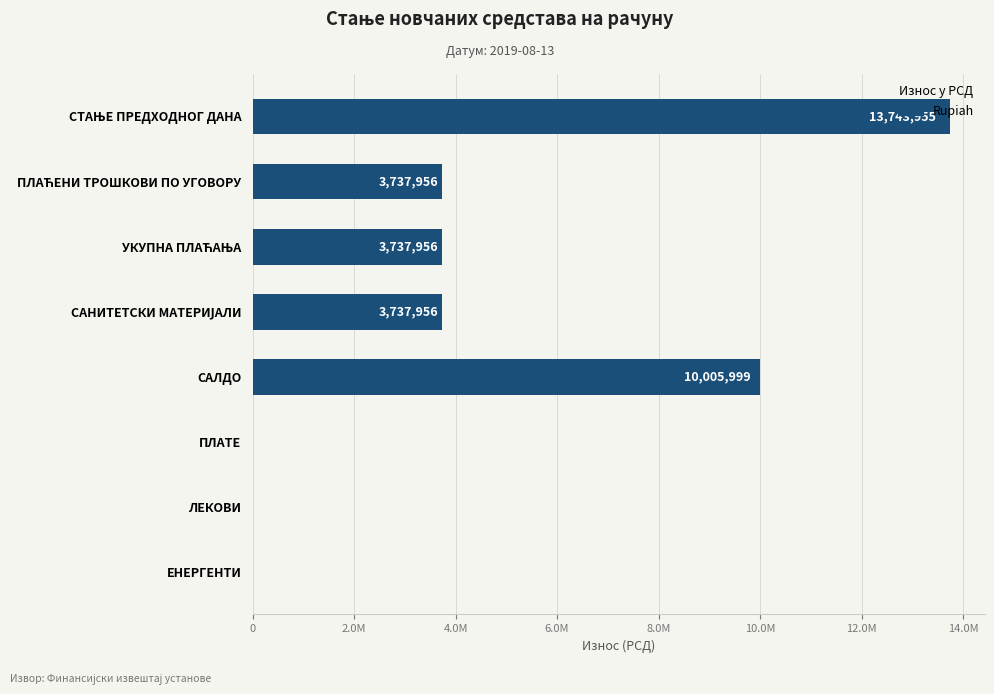

What is the maximum value shown in the chart?

13743954.5